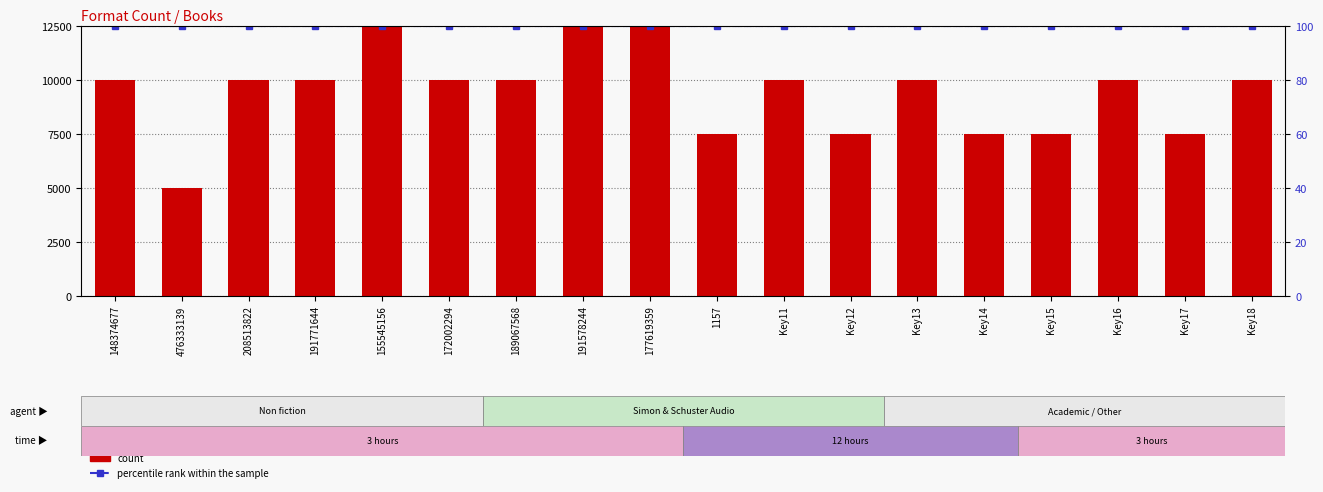

What is the label of the 16th bar from the left?

Key16